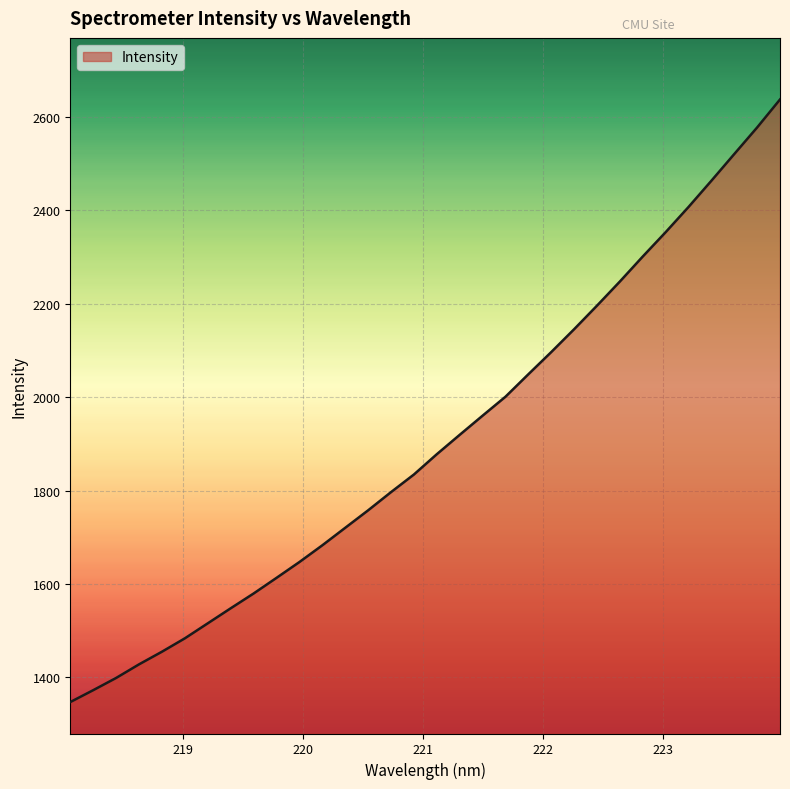

What is the maximum value shown in the chart?

2637.7